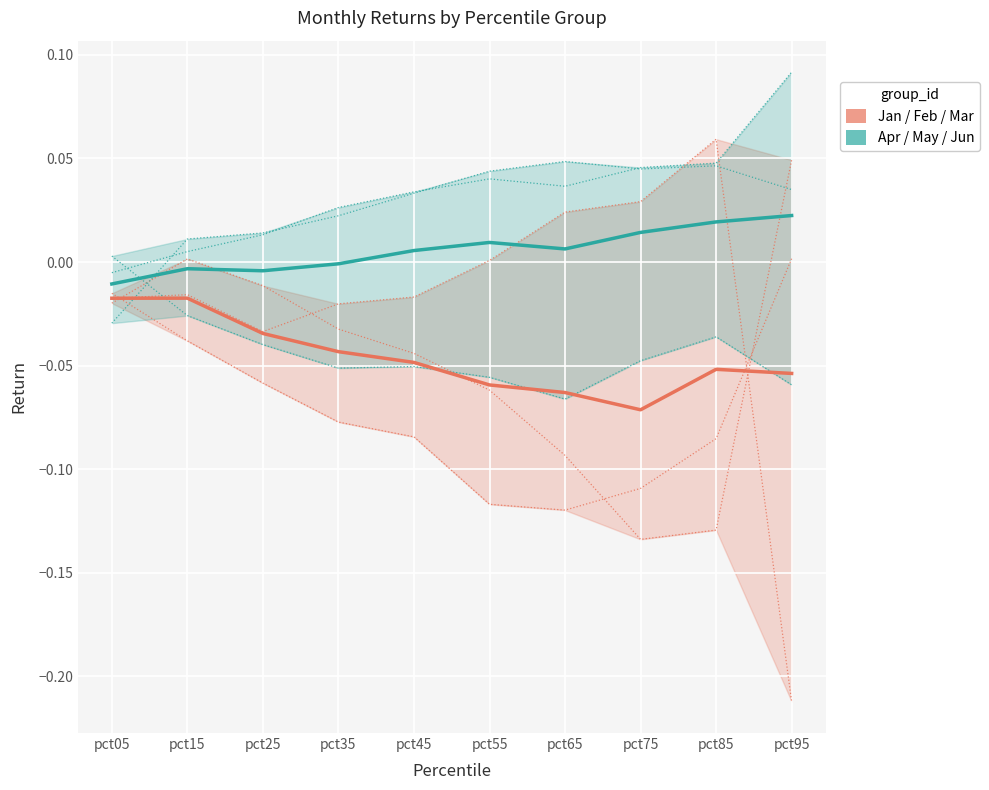

Count the number of categories in the chart.

10